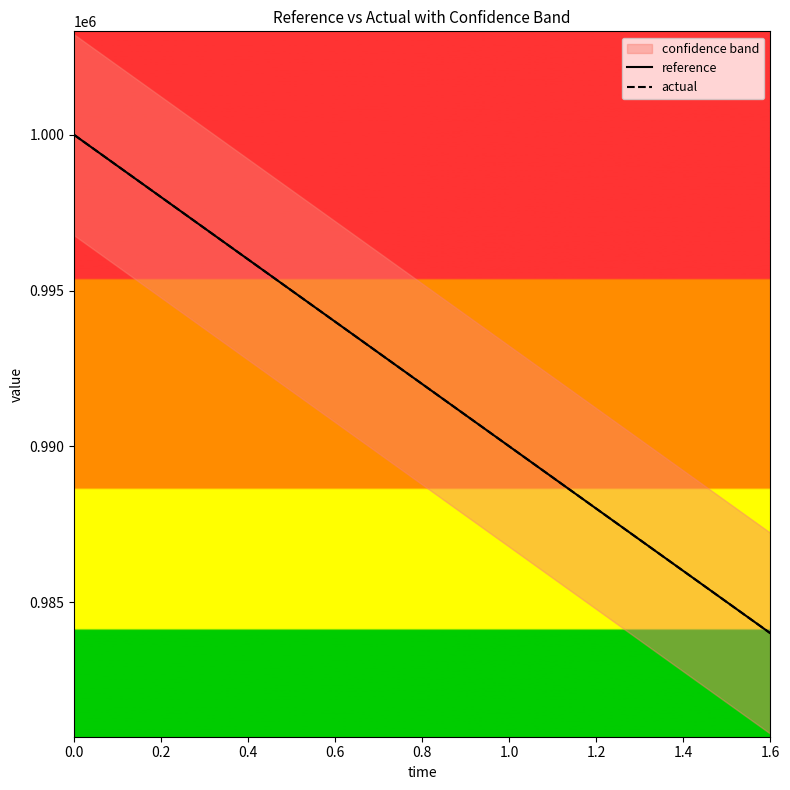

At how many categories does at least one series exceed 990362?

13